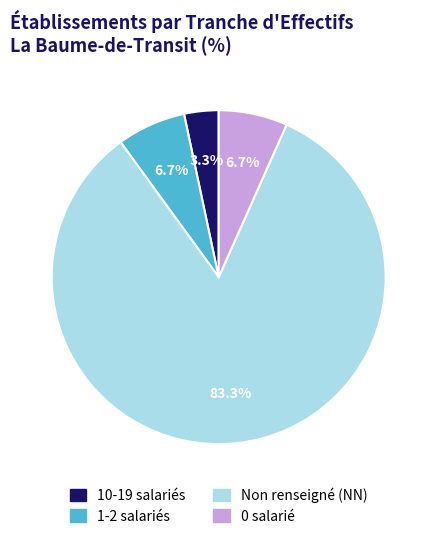

Is there a majority slice in this chart?

Yes